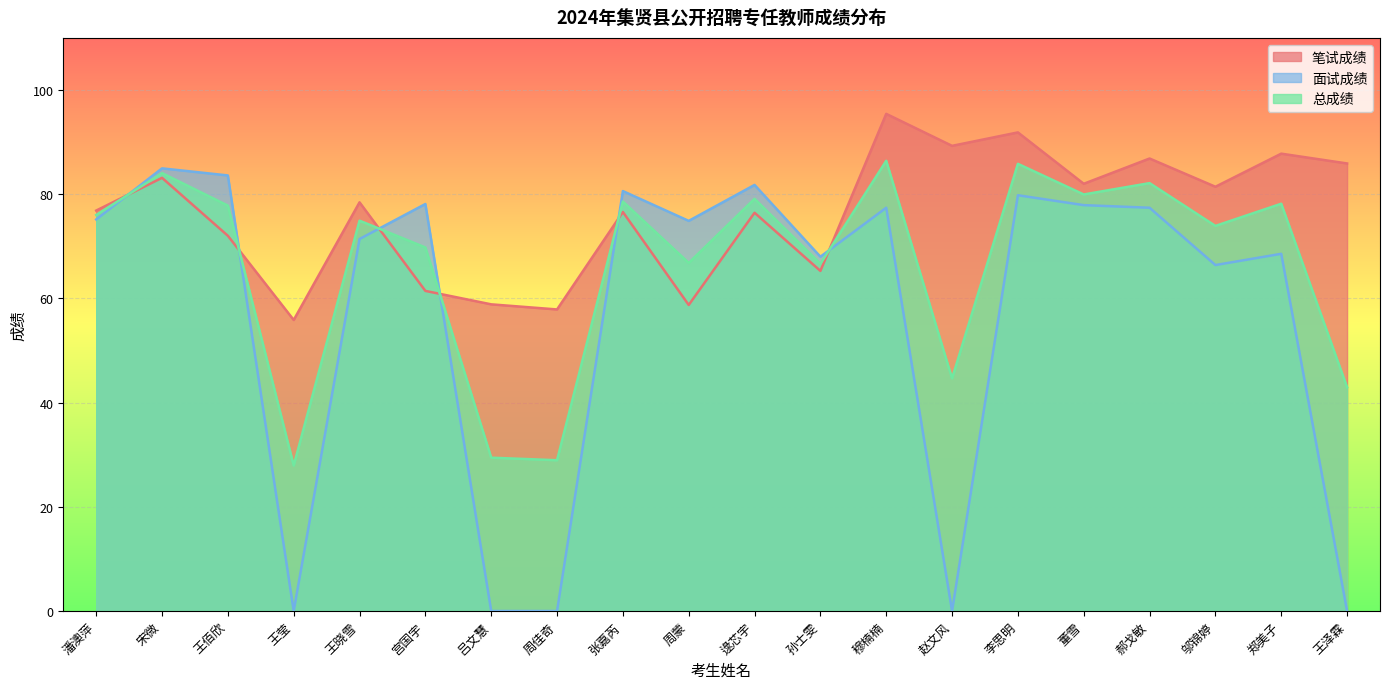

Reading left to right, list all the values displayed in this chart.

笔试成绩: 潘澳萍=76.9	宋微=83.1	王佰欣=72.0	王莹=55.9	王晓雪=78.4	宫国宇=61.4	吕文慧=58.9	周佳奇=57.9	张嘉芮=76.6	周蒙=58.7	逯芯宇=76.4	孙士雯=65.3	穆楠楠=95.4	赵文风=89.3	李思明=91.9	董雪=82.0	郝戈敏=86.8	邬锦婷=81.4	郑美子=87.8	王泽霖=85.9
面试成绩: 潘澳萍=75.2	宋微=85.0	王佰欣=83.6	王莹=0.0	王晓雪=71.4	宫国宇=78.1	吕文慧=0.0	周佳奇=0.0	张嘉芮=80.6	周蒙=74.9	逯芯宇=81.8	孙士雯=68.0	穆楠楠=77.4	赵文风=0.0	李思明=79.8	董雪=77.9	郝戈敏=77.4	邬锦婷=66.4	郑美子=68.6	王泽霖=0.0
总成绩: 潘澳萍=76.0	宋微=84.0	王佰欣=77.8	王莹=27.9	王晓雪=74.9	宫国宇=69.8	吕文慧=29.4	周佳奇=28.9	张嘉芮=78.6	周蒙=66.8	逯芯宇=79.1	孙士雯=66.6	穆楠楠=86.4	赵文风=44.6	李思明=85.8	董雪=80.0	郝戈敏=82.1	邬锦婷=73.9	郑美子=78.2	王泽霖=43.0